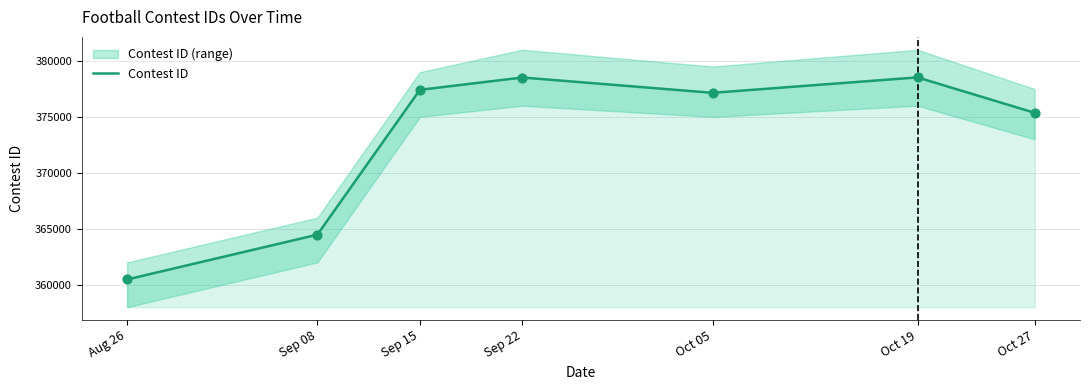

What is the change in value from Aug 26 to Sep 22?

+18048